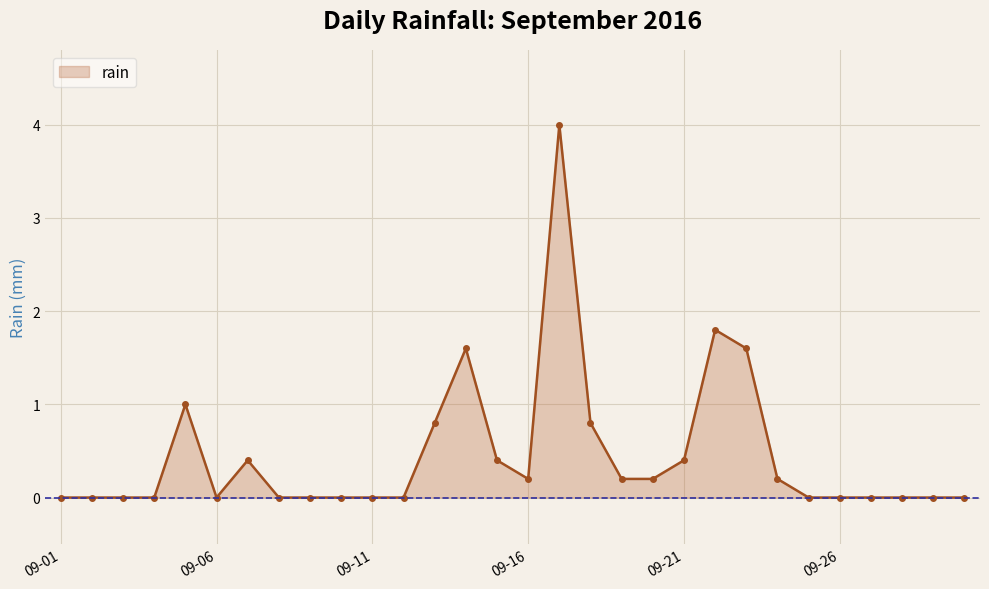

What is the difference between the second highest and second lowest values?

1.8